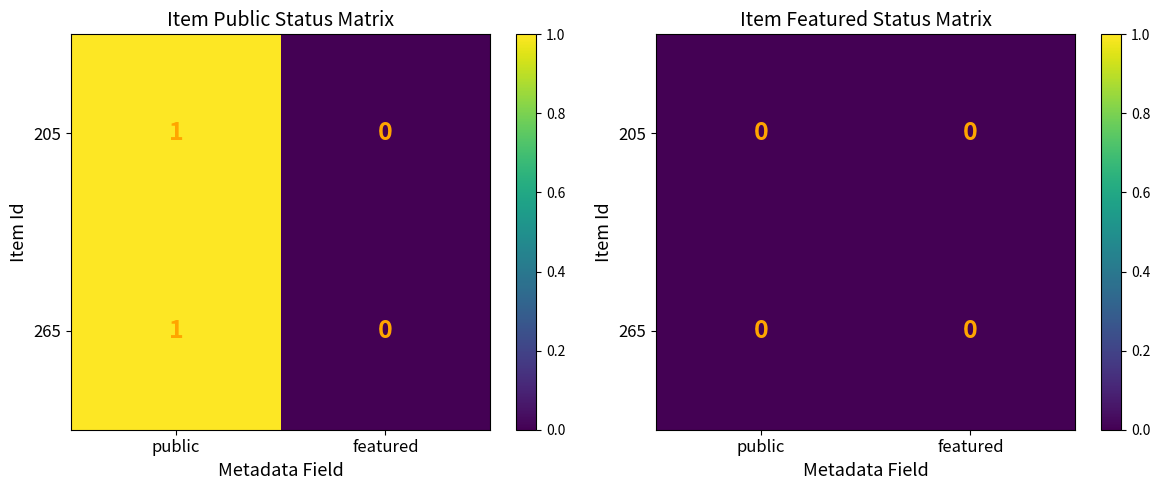

Is it true that 205 equals 1 at 205?

True